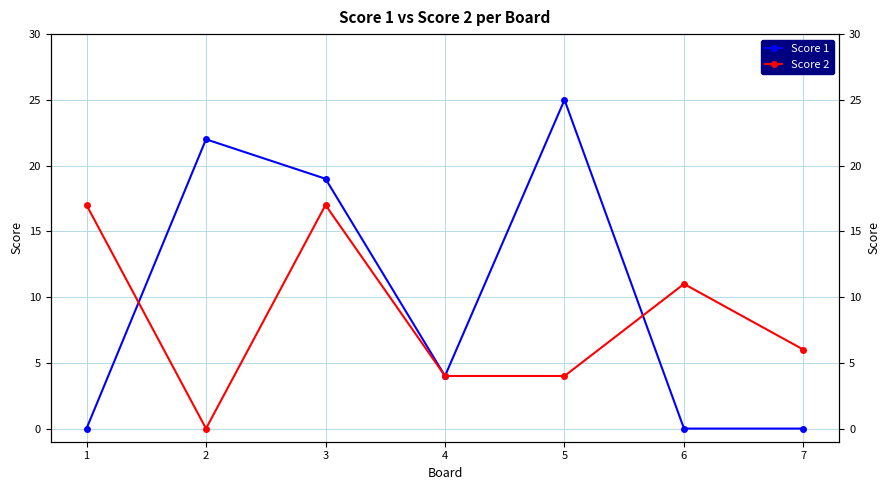

Which category has the highest value in the Score 1 series?

5